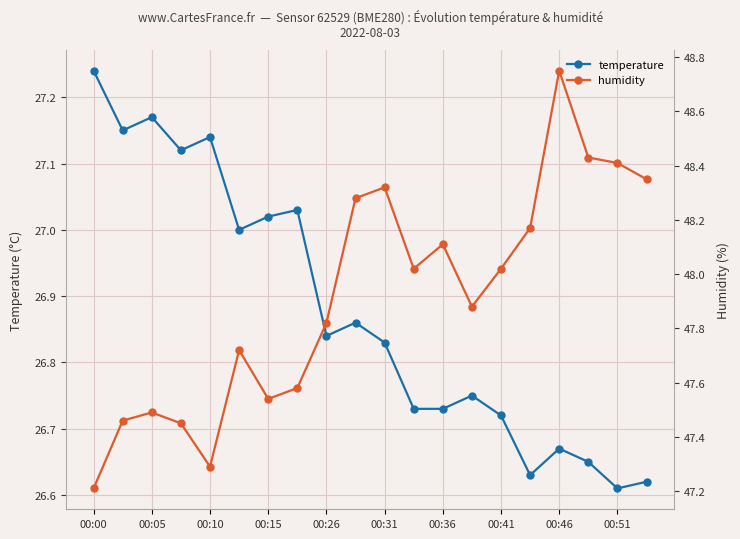

At which category does temperature reach its first local peak?

00:05